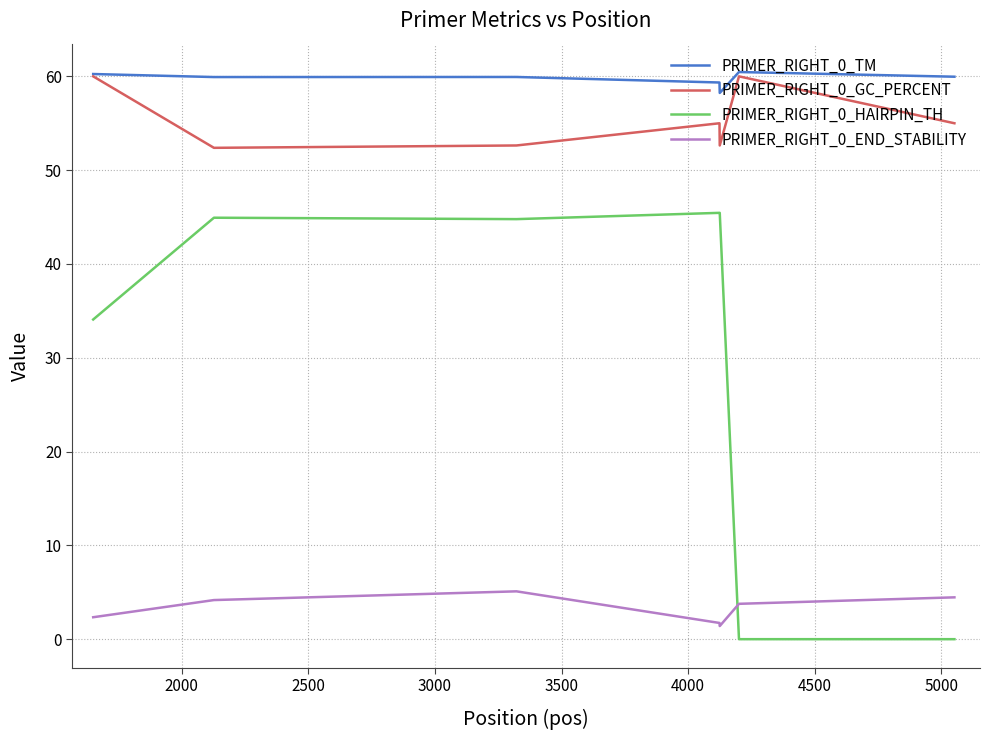

True or false: PRIMER_RIGHT_0_GC_PERCENT and PRIMER_RIGHT_0_HAIRPIN_TH cross at least once.

False